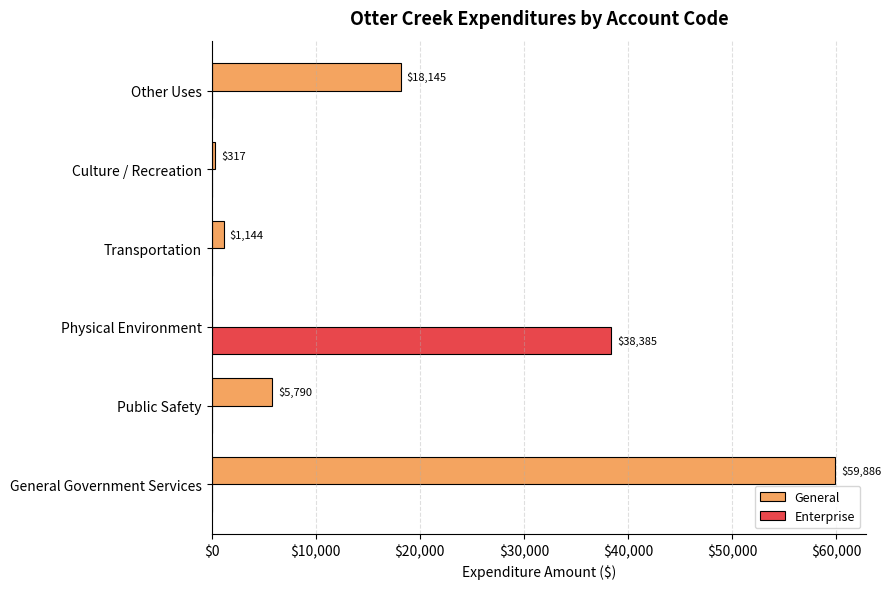

What is the sum of all General values?

85282